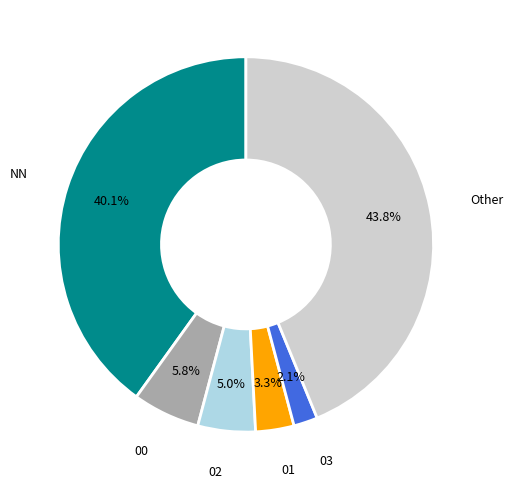

Is there a majority slice in this chart?

No